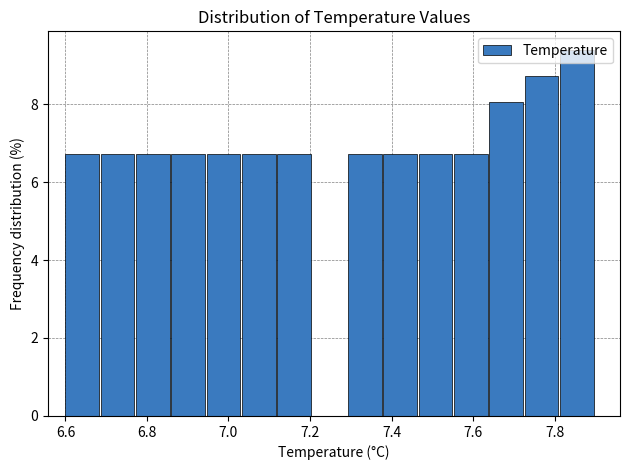

Reading left to right, transcribe this chart: for each bar, give the range it covers on the x-axis and its height. Neither the bar edges nor the heights are printed on the chart, so give them approximately, as read against the axes.

6.60 to 6.68: 6.8
6.68 to 6.78: 6.8
6.78 to 6.86: 6.8
6.86 to 6.94: 6.8
6.94 to 7.04: 6.8
7.04 to 7.12: 6.8
7.12 to 7.20: 6.8
7.20 to 7.30: 0
7.30 to 7.38: 6.8
7.38 to 7.46: 6.8
7.46 to 7.56: 6.8
7.56 to 7.64: 6.8
7.64 to 7.72: 8.0
7.72 to 7.82: 8.8
7.82 to 7.90: 9.4